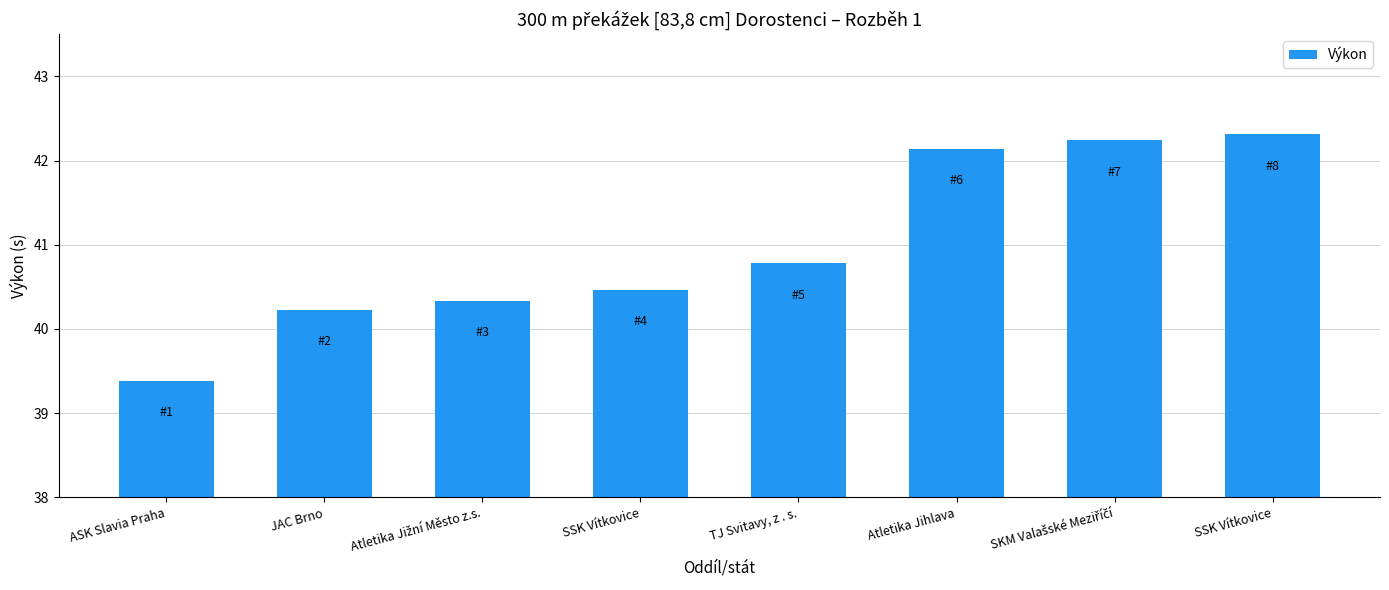

How many series are shown in this chart?

1